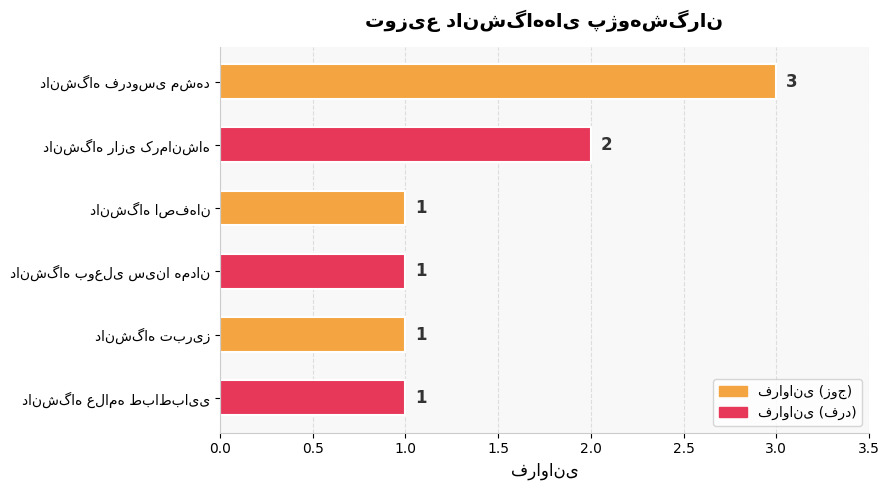

What is the value of the 6th bar from the top?

1